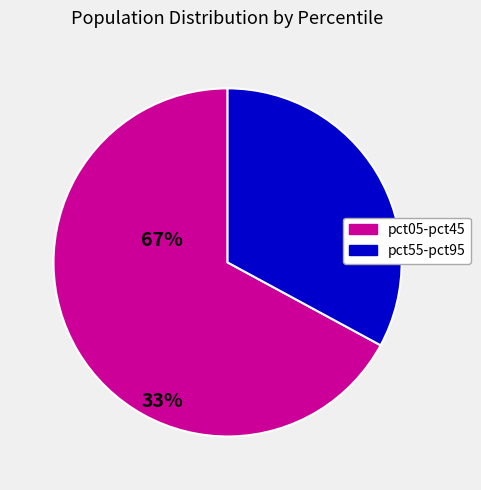

Is there a majority slice in this chart?

Yes